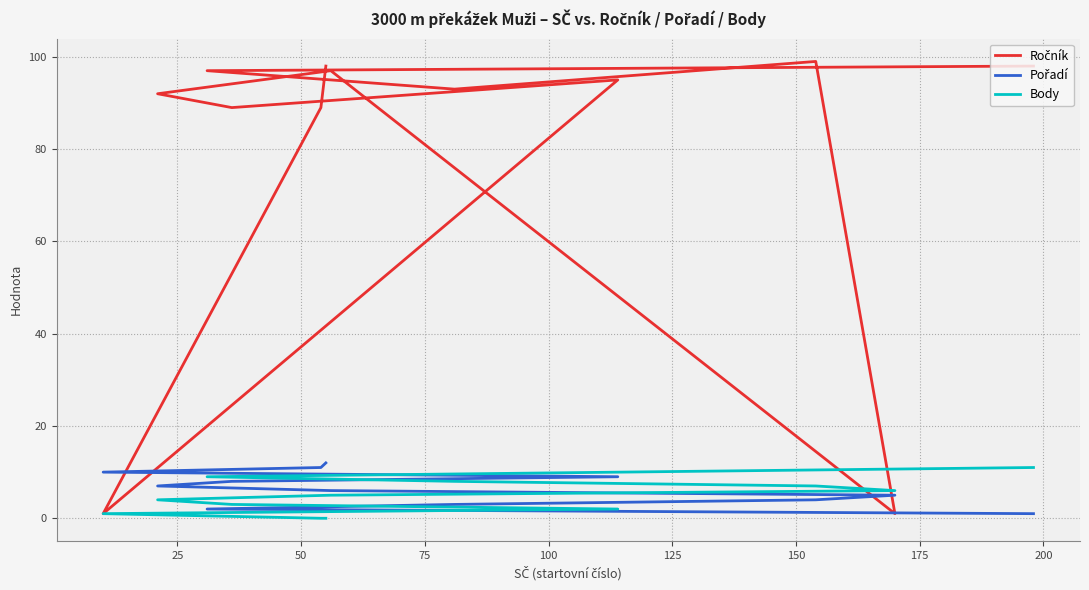

Which series has the largest range (max minus min)?

Ročník